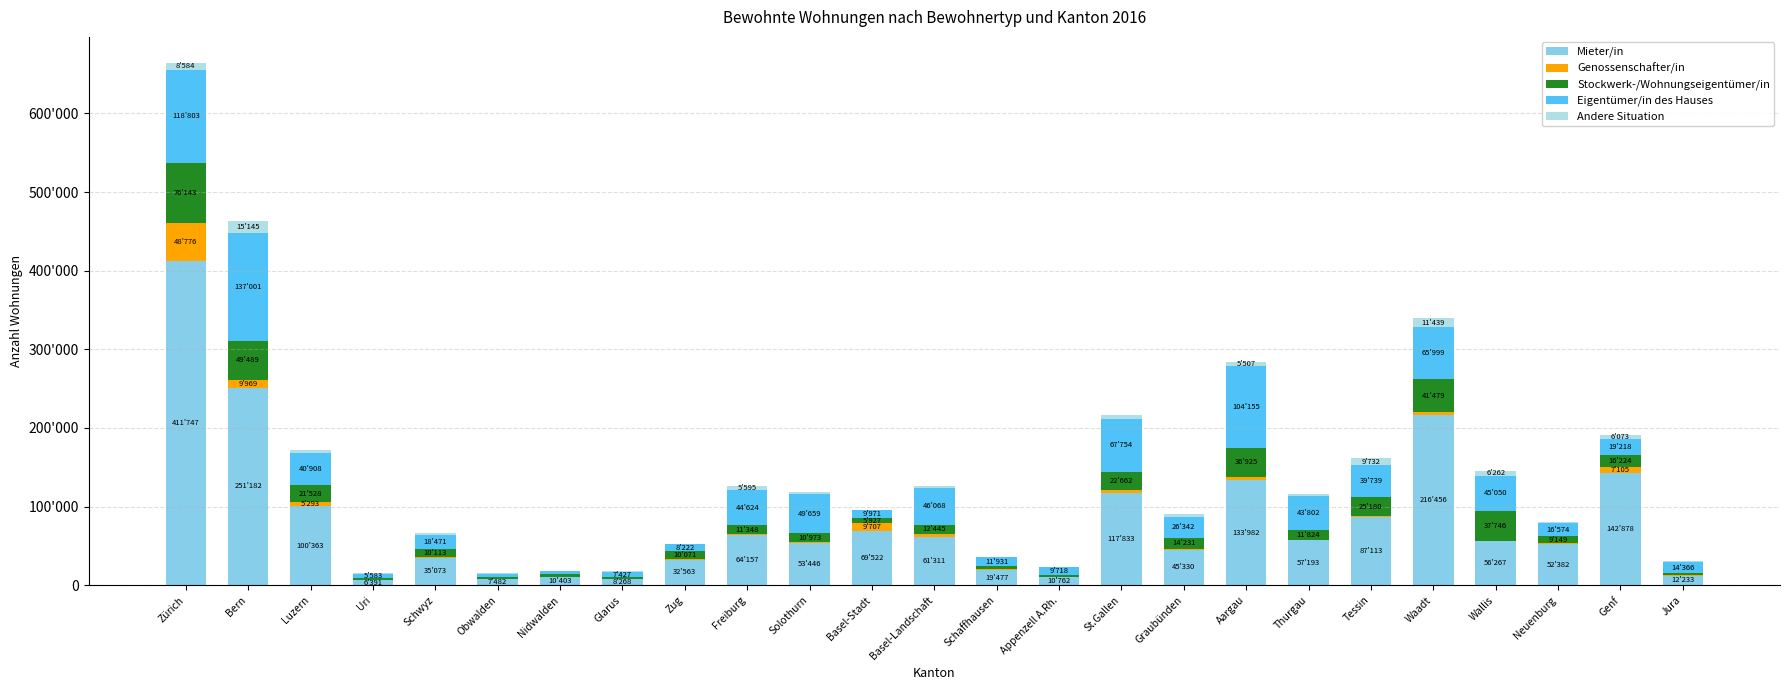

At which label does Genossenschafter/in first exceed 955?

Zürich